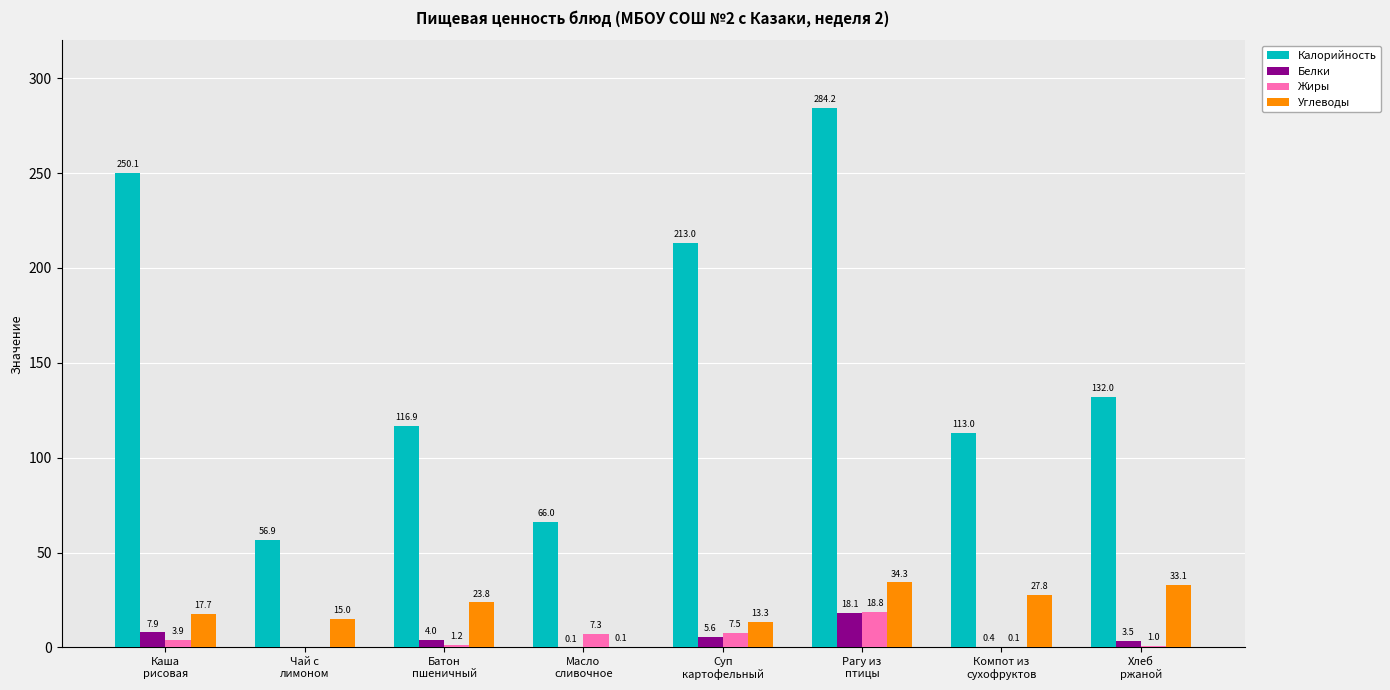

Which series has the largest total across all categories?

Калорийность